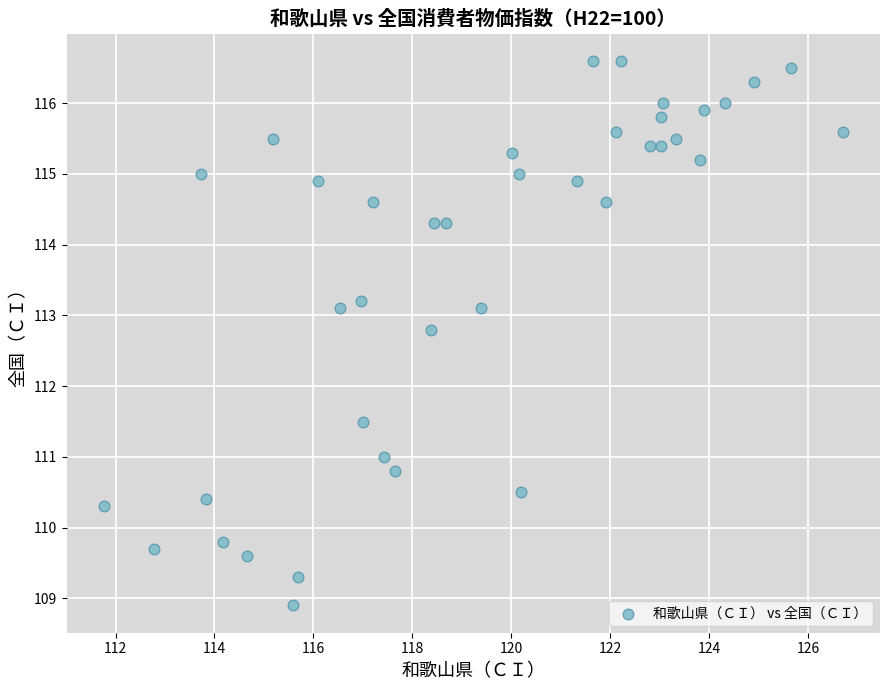

What is the range of X values (max minus min)?

15.0